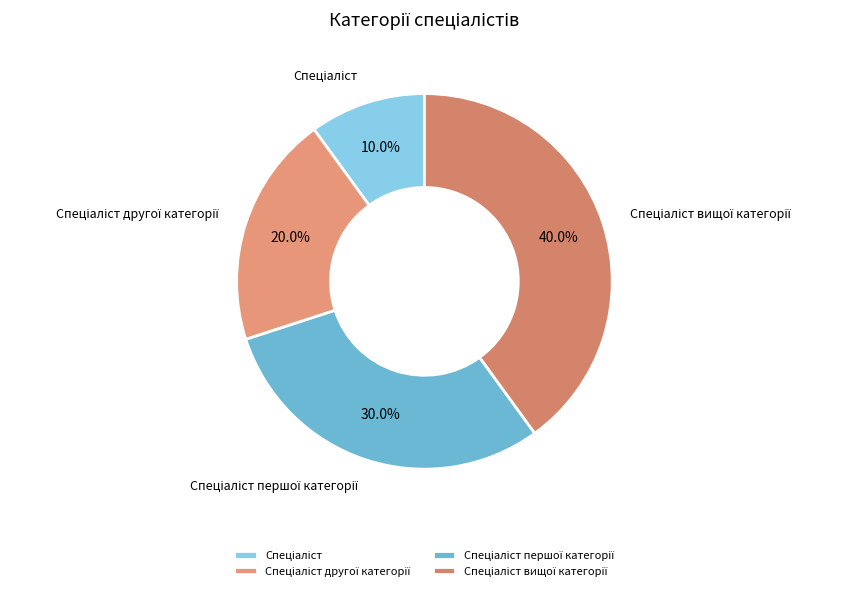

Is there a majority slice in this chart?

No